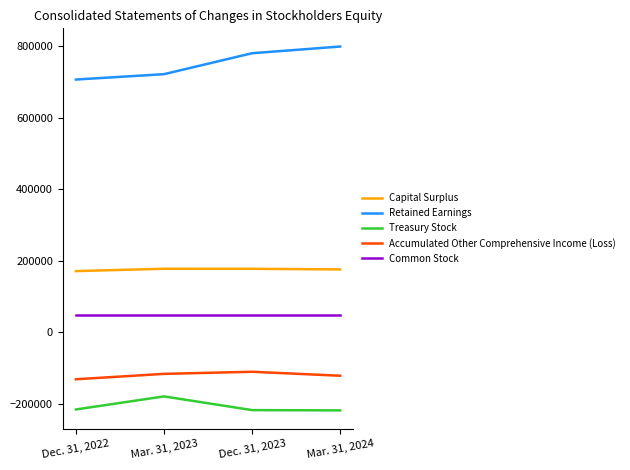

Which series has the largest total across all categories?

Retained Earnings